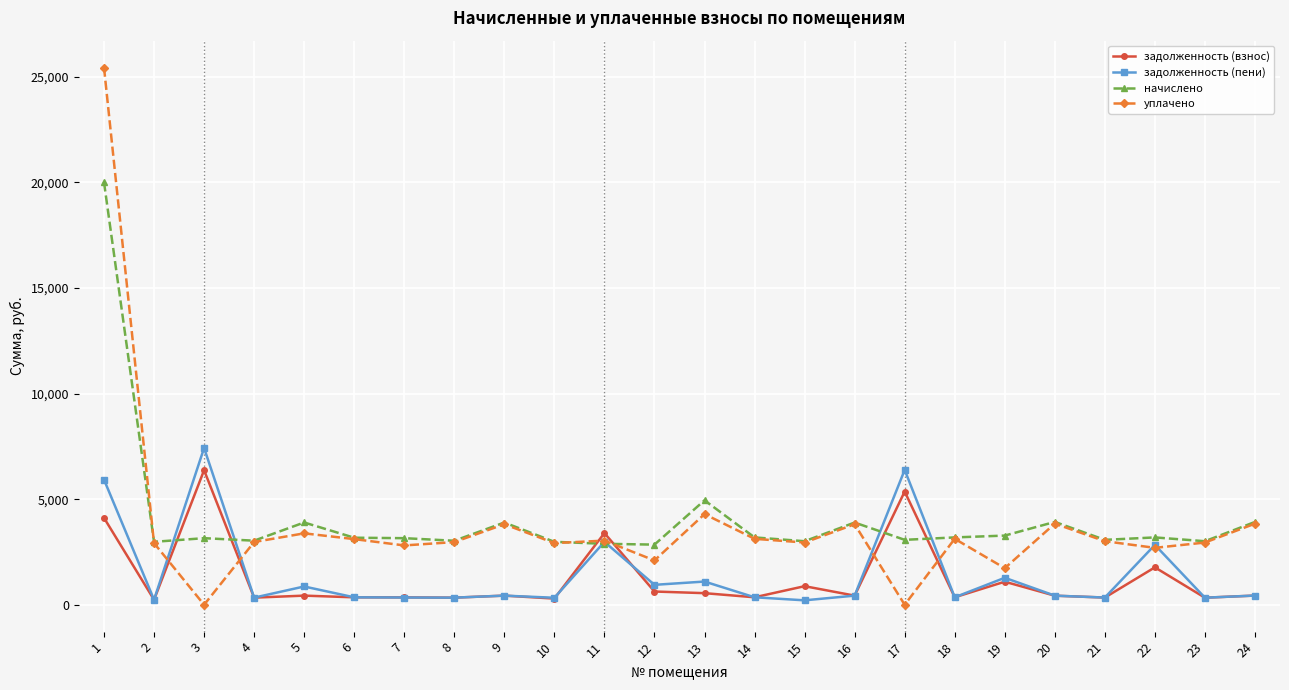

What is the sum of all начислено values?

96741.9